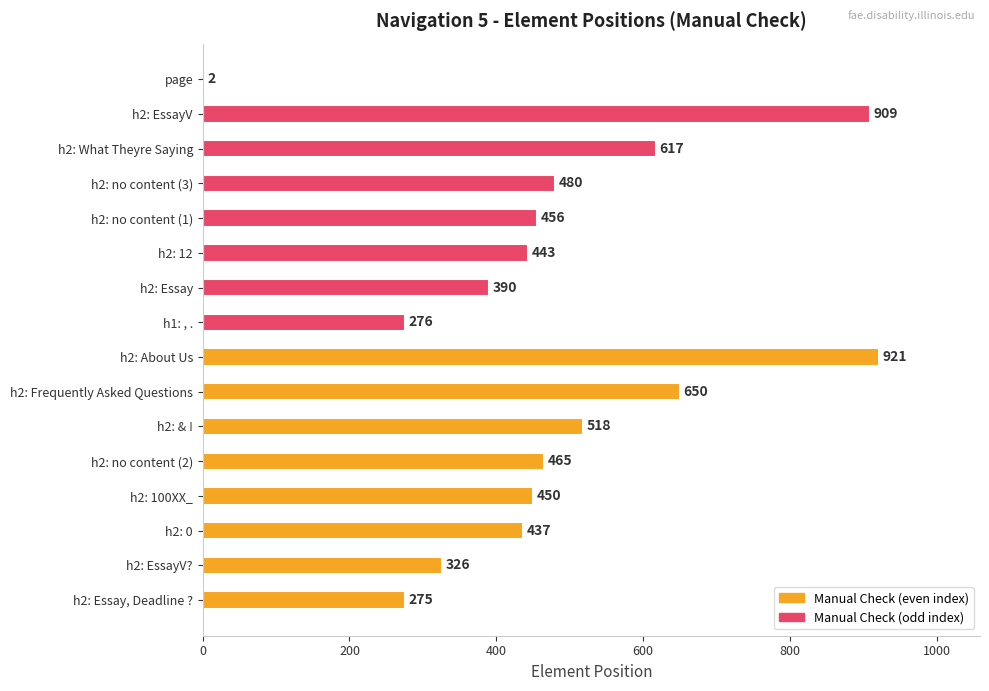

Is it true that Manual Check (even) equals 168 at h2: EssayV??

False